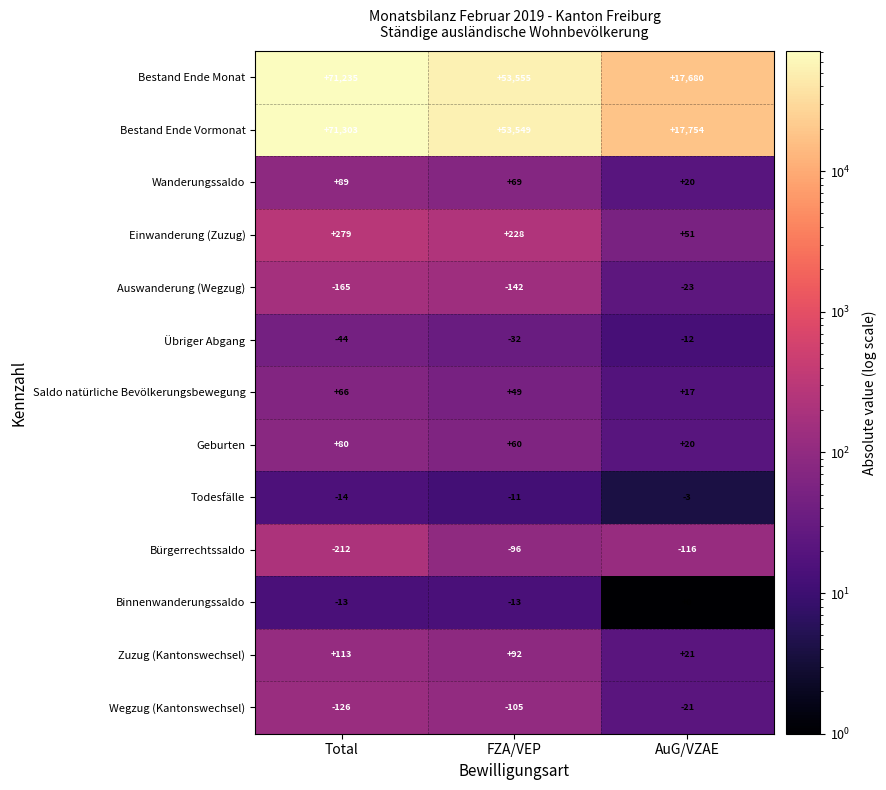

At how many categories does at least one series exceed 7192?

3